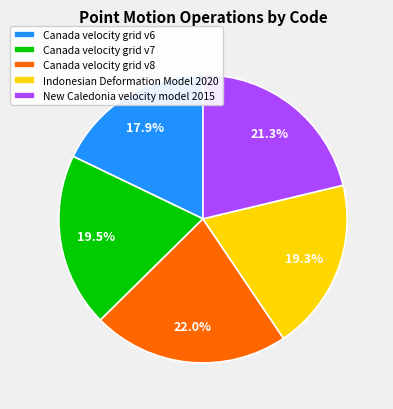

To the nearest percent, what is the average slice percentage?

20%